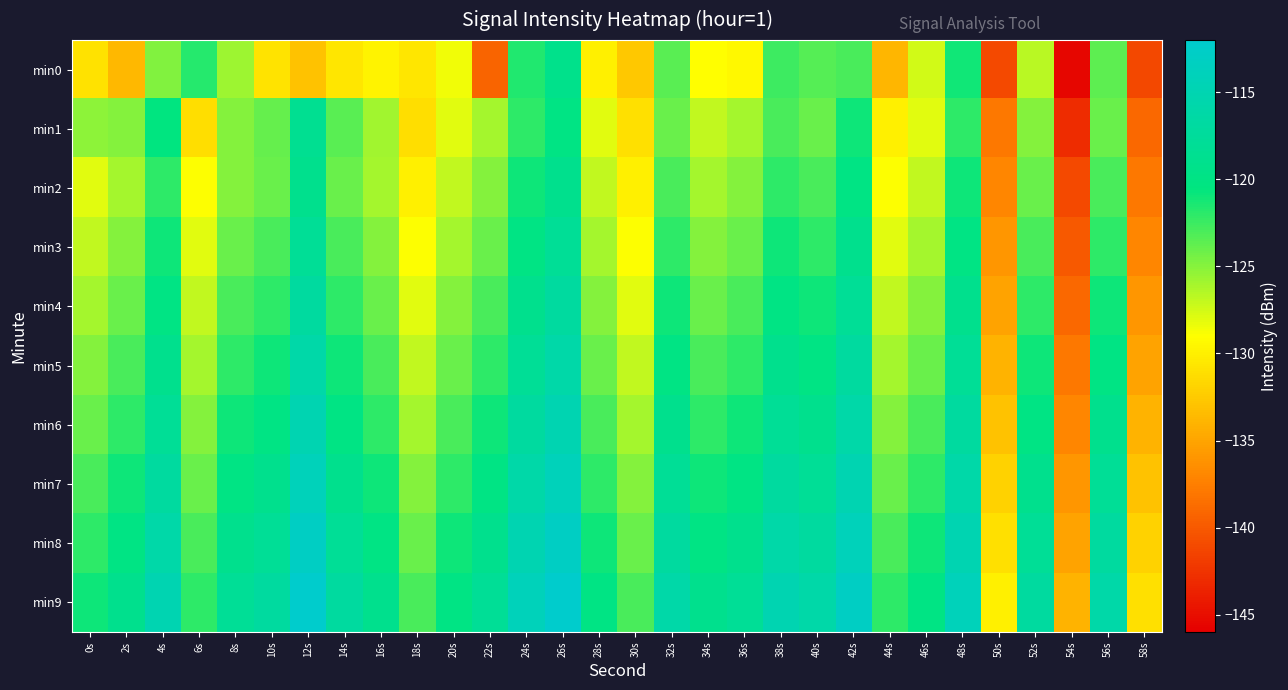

What is the greatest value displayed?

-112.0